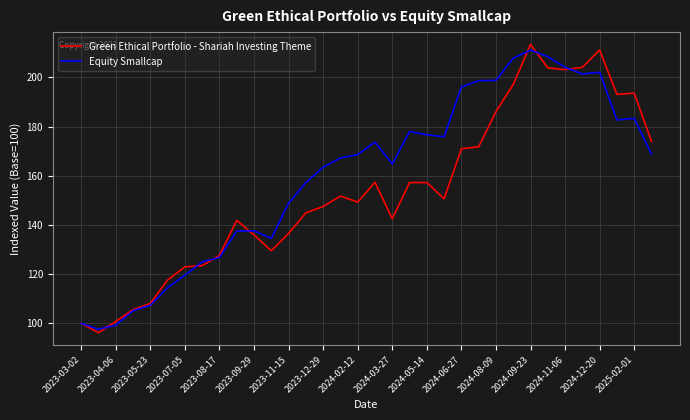

What is the greatest value displayed?

213.4